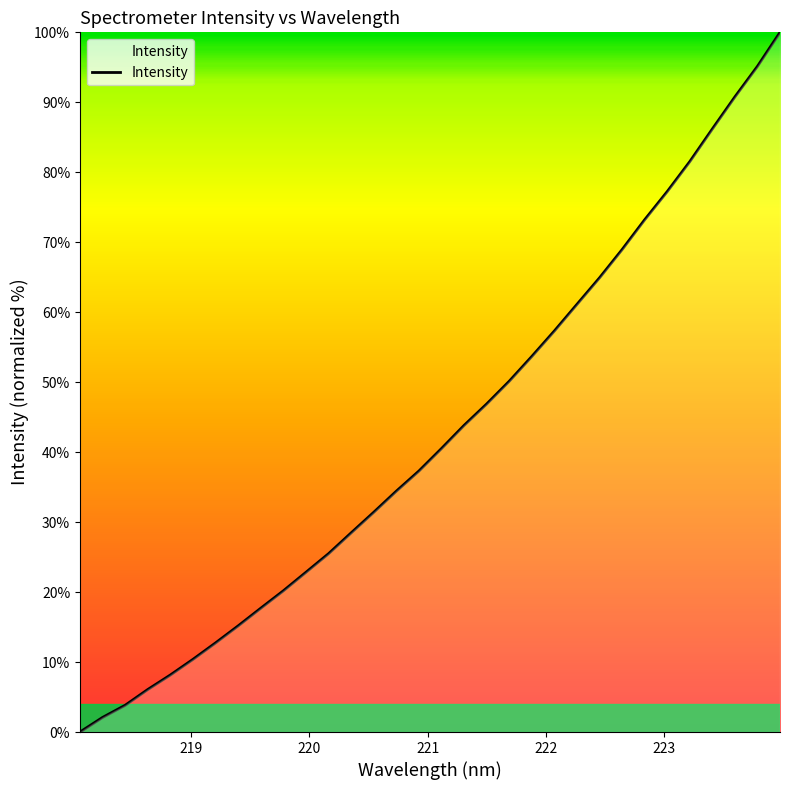

What is the maximum value shown in the chart?

100.0